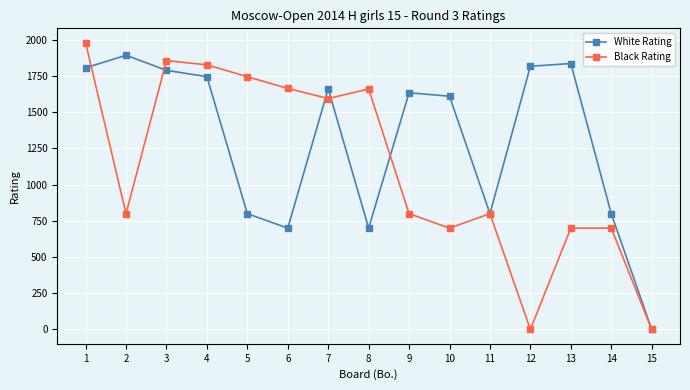

How many distinct data groups are displayed?

2